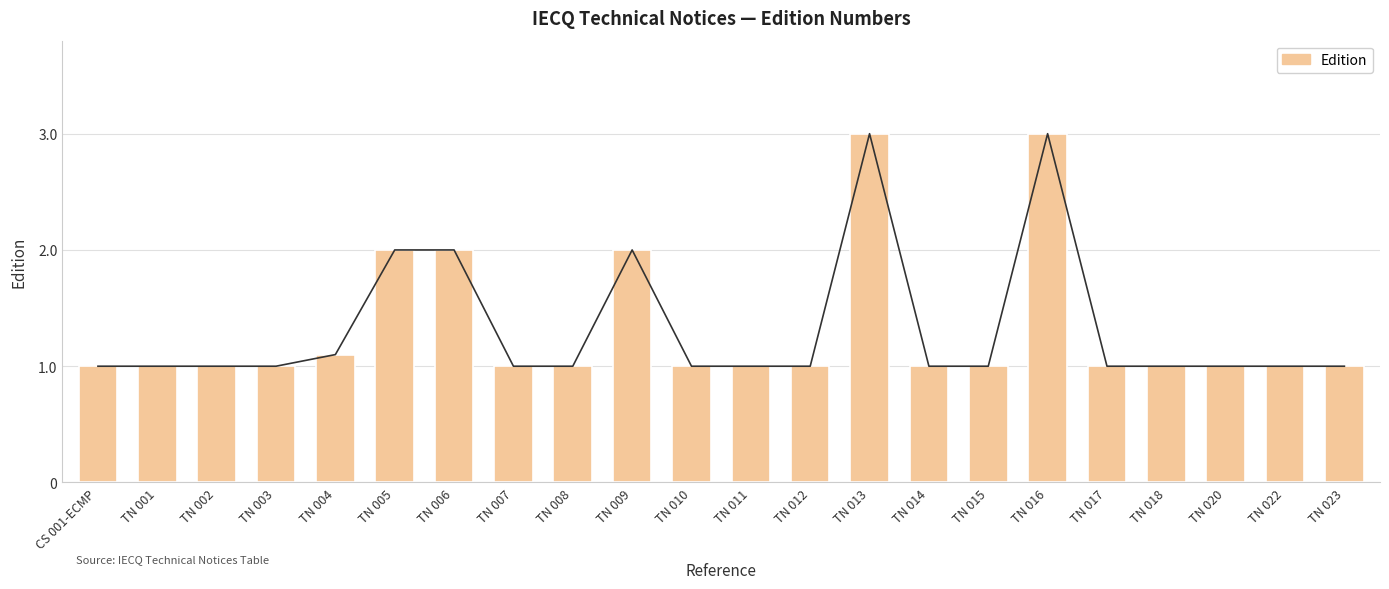

Which has a higher value, TN 015 or TN 016?

TN 016